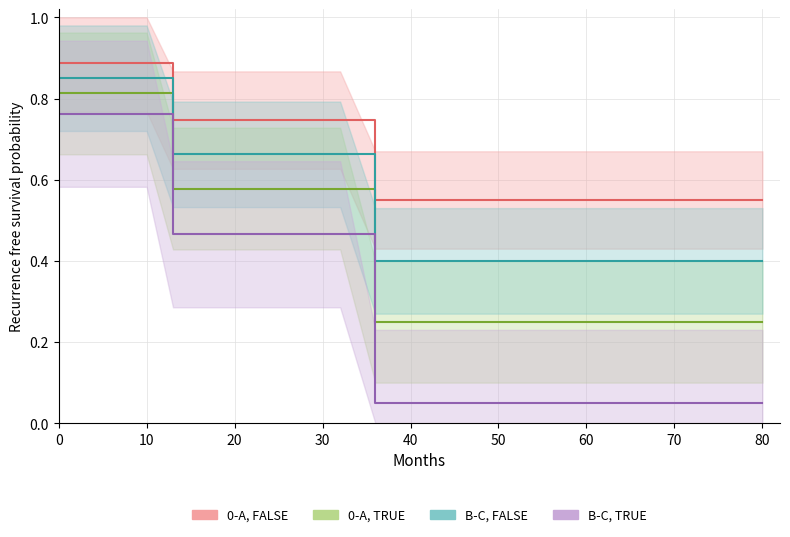

Is the value of 0-A, FALSE at 90 greater than the value of B-C, FALSE at 60?

Yes